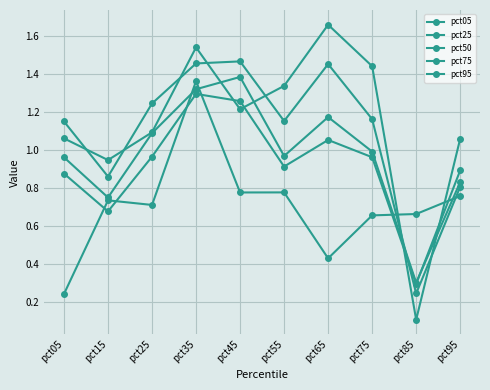

How many lines are shown in the chart?

5